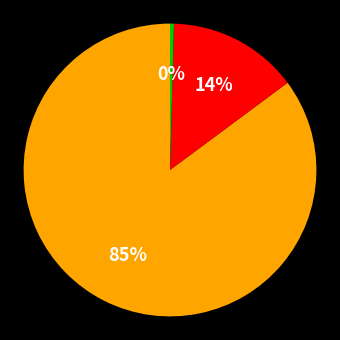

To the nearest percent, what is the average slice percentage?

33%